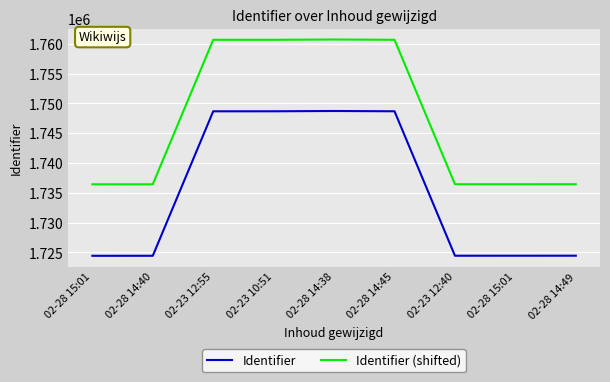

How many lines are shown in the chart?

2